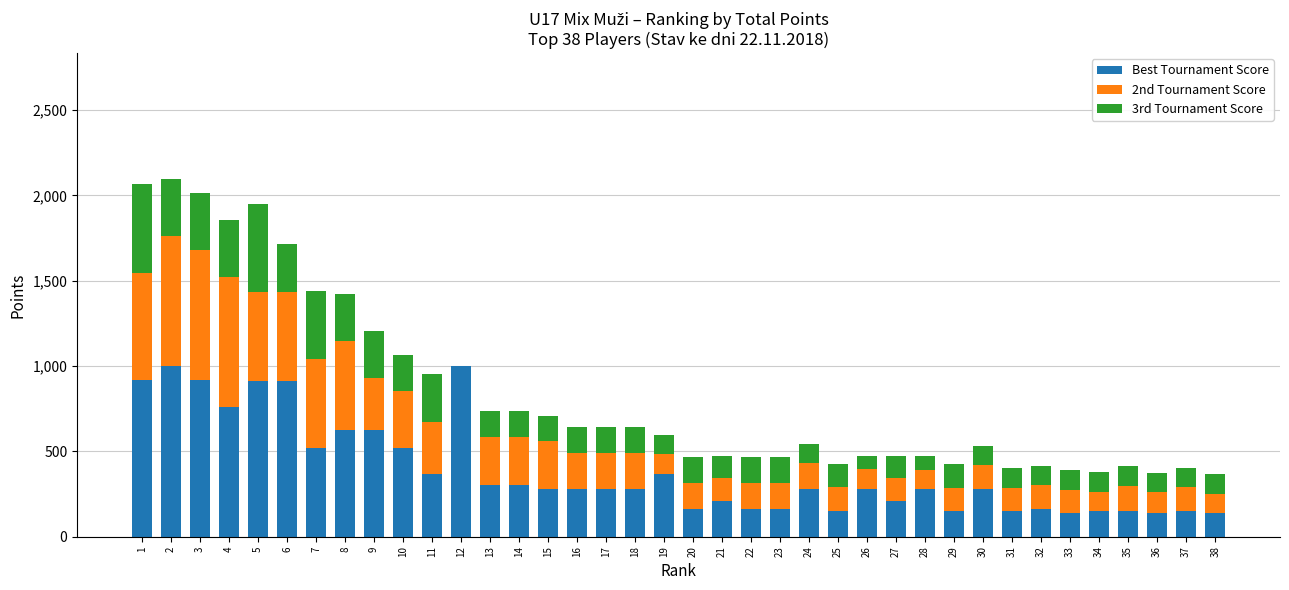

Are the bars horizontal?

No